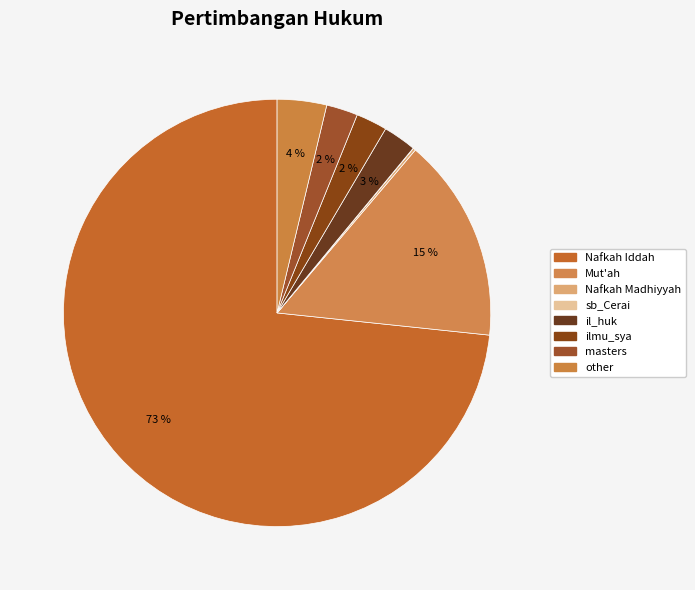

To the nearest percent, what is the difference between the largest and smallest slice percentages?

73%